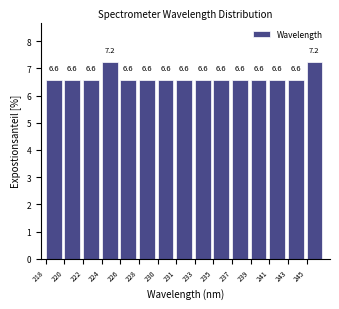

Reading right to left, extract all data points from this chart.

245=7.2	243=6.6	241=6.6	239=6.6	237=6.6	235=6.6	233=6.6	231=6.6	230=6.6	228=6.6	226=6.6	224=7.2	222=6.6	220=6.6	218=6.6